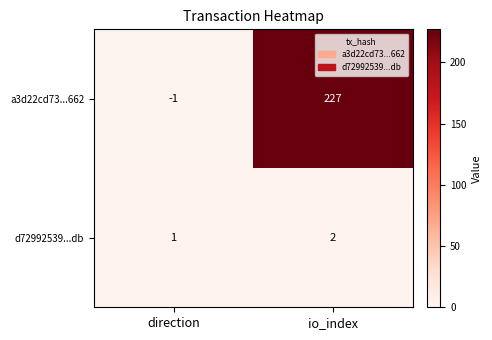

At which category is the sum across all series the highest?

io_index